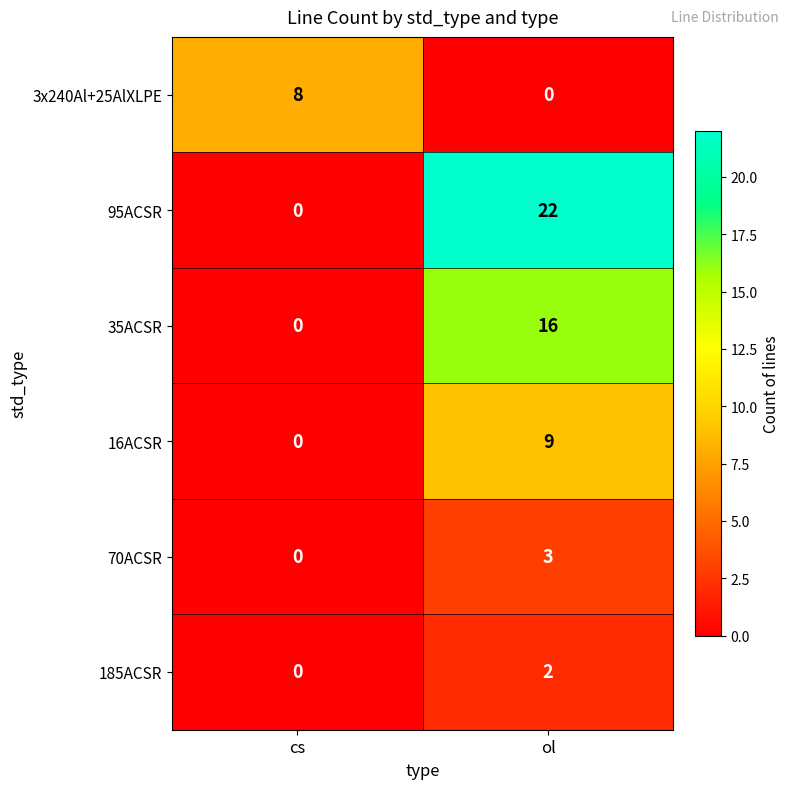

Reading left to right, what are all the values shown in this chart?

3x240Al+25AlXLPE: cs=8	ol=0
95ACSR: cs=0	ol=22
35ACSR: cs=0	ol=16
16ACSR: cs=0	ol=9
70ACSR: cs=0	ol=3
185ACSR: cs=0	ol=2